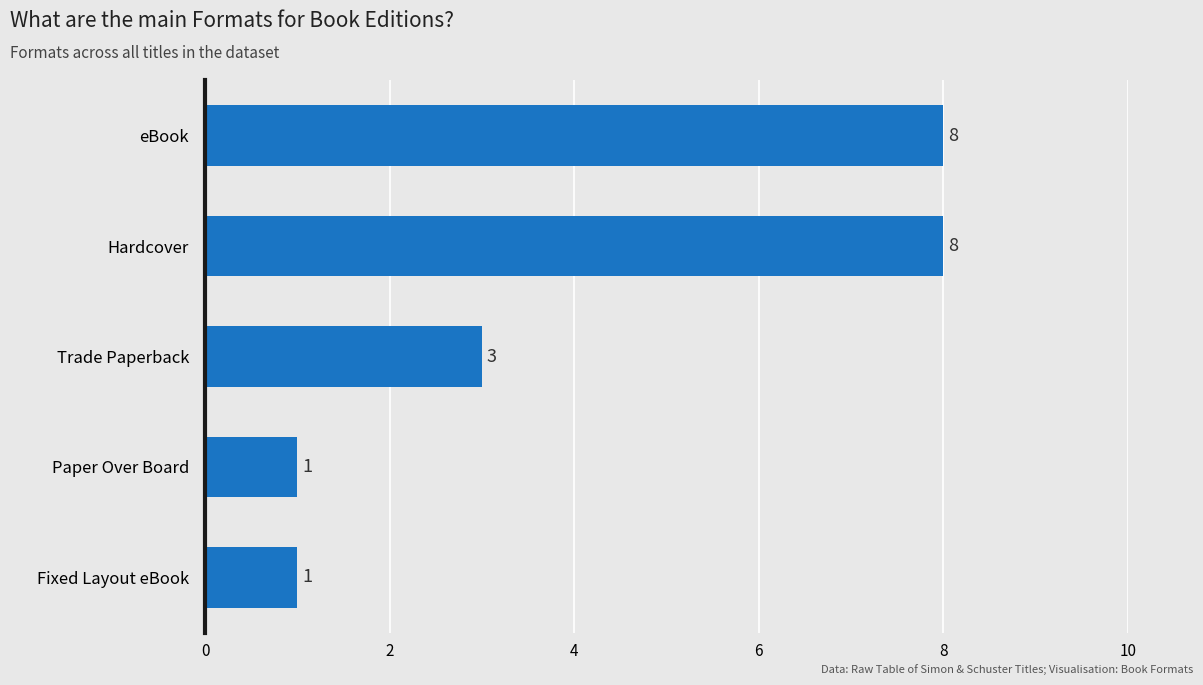

What is the greatest value displayed?

8